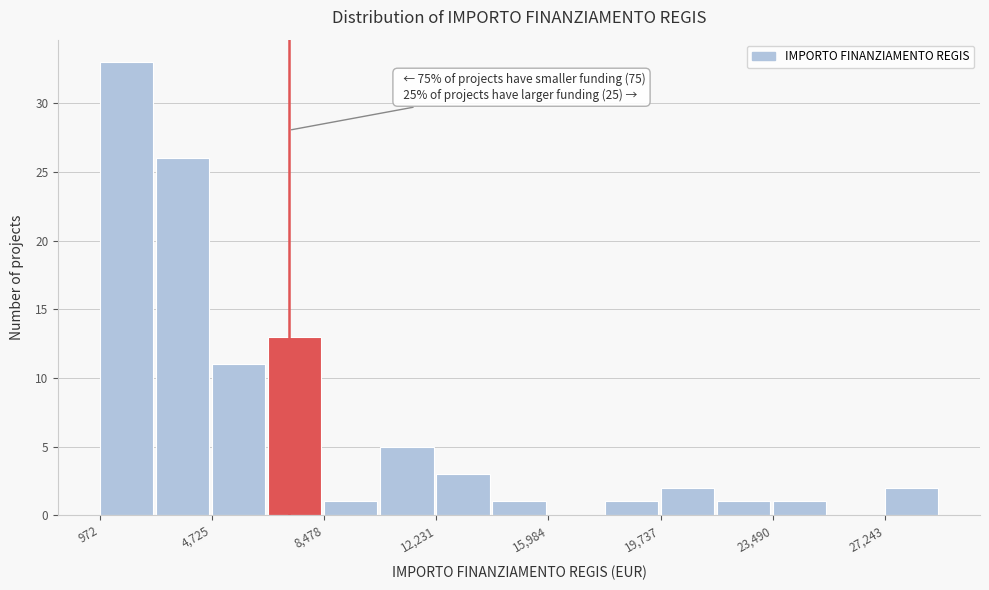

Around what value on the x-axis is the tallest bar? Give the approximate position of its centre, as read against the axis.

2000